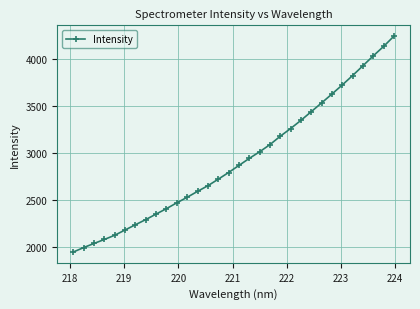

How many values are below 2866?

16